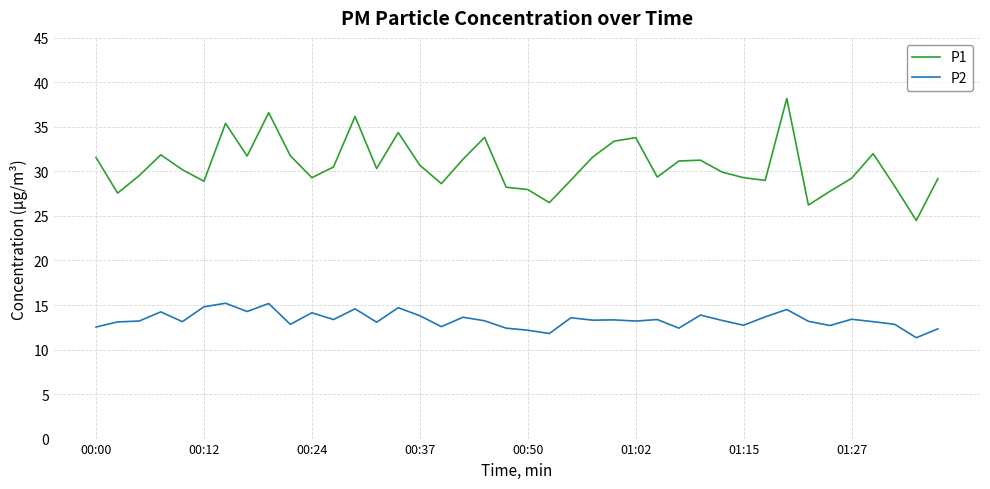

What is the difference between the maximum and minimum values in the P1 series?

13.7